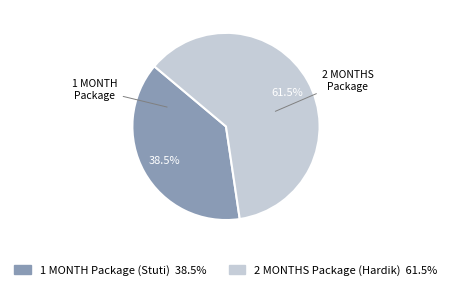

True or false: 1 MONTH Package (Stuti) accounts for 31% of the total.

False